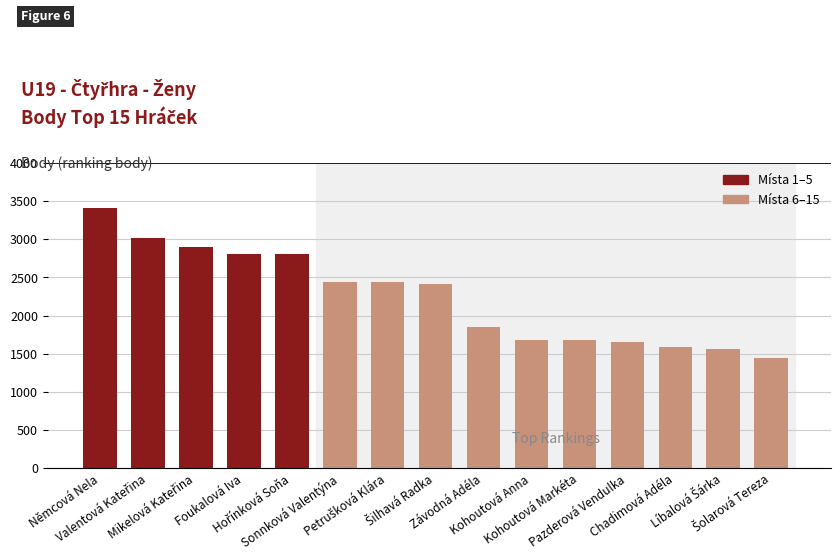

How many values are below 2412?

7